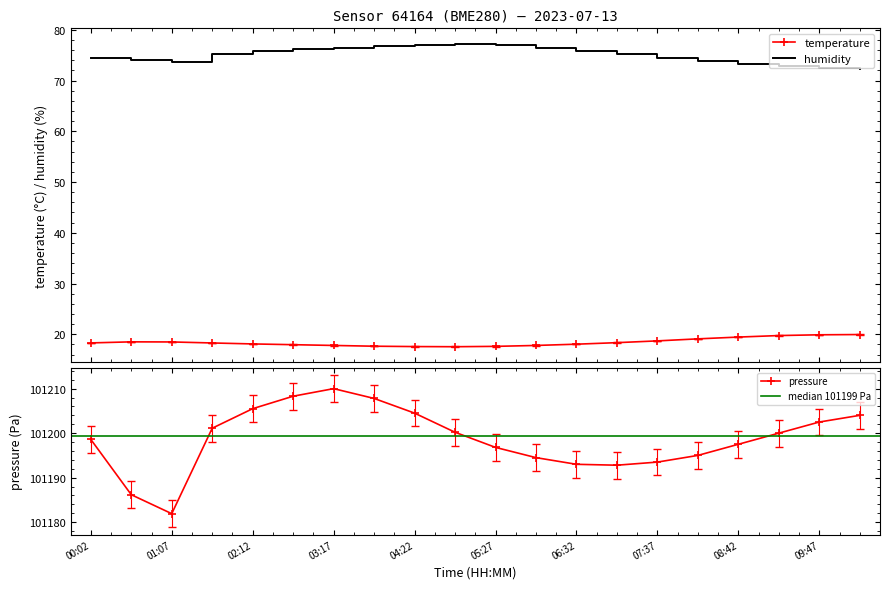

How many interior local valleys does the temperature series have?

1